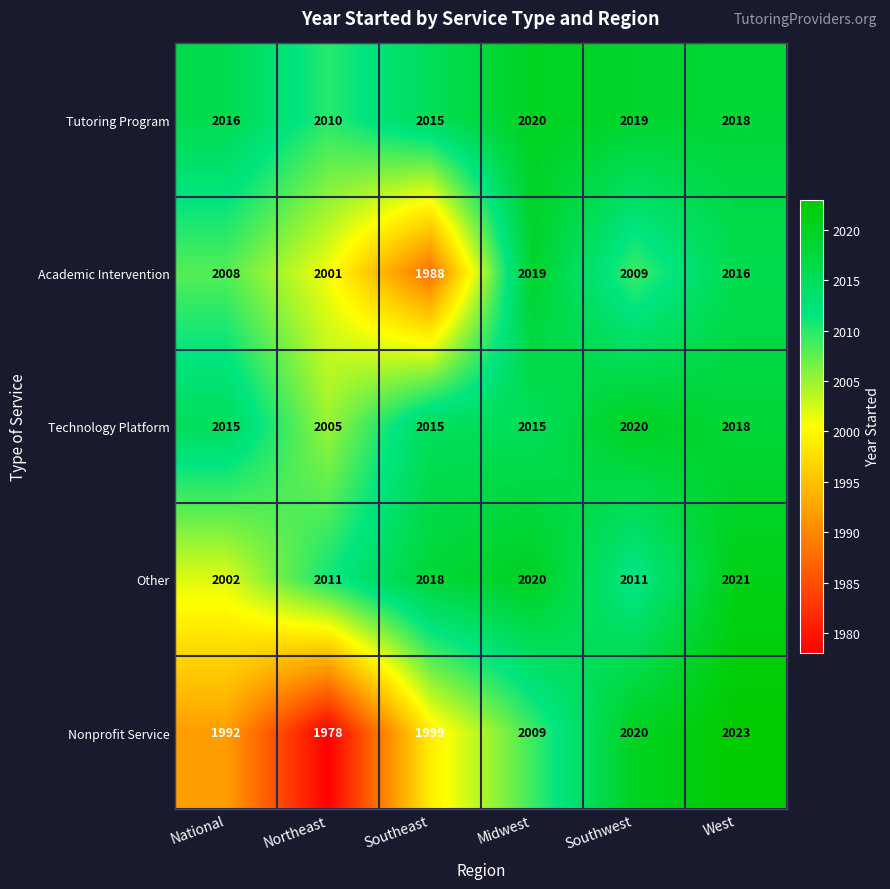

What is the total value across all series at Southwest?

10079